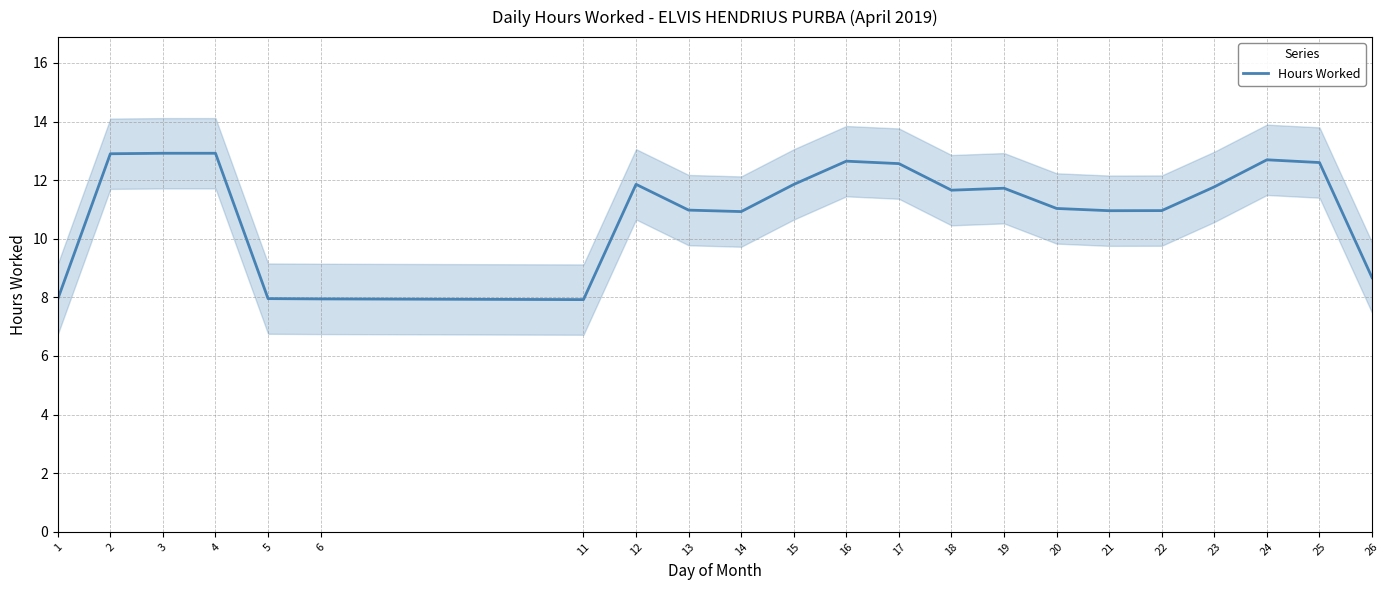

Approximately how many times larger is the value at 23 compared to 16?

0.9